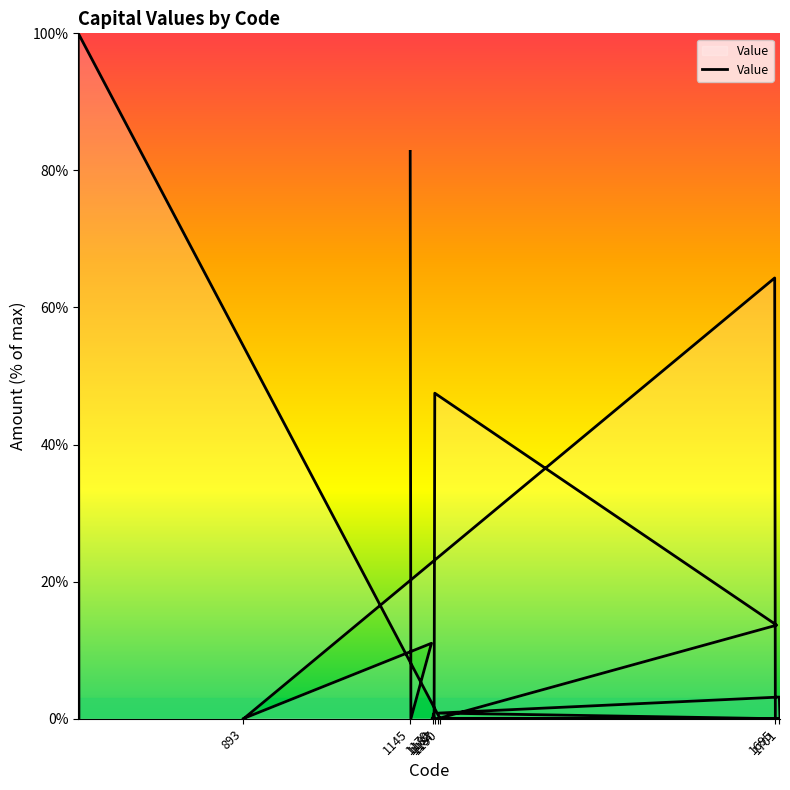

What is the difference between the maximum and second lowest values?

100.0